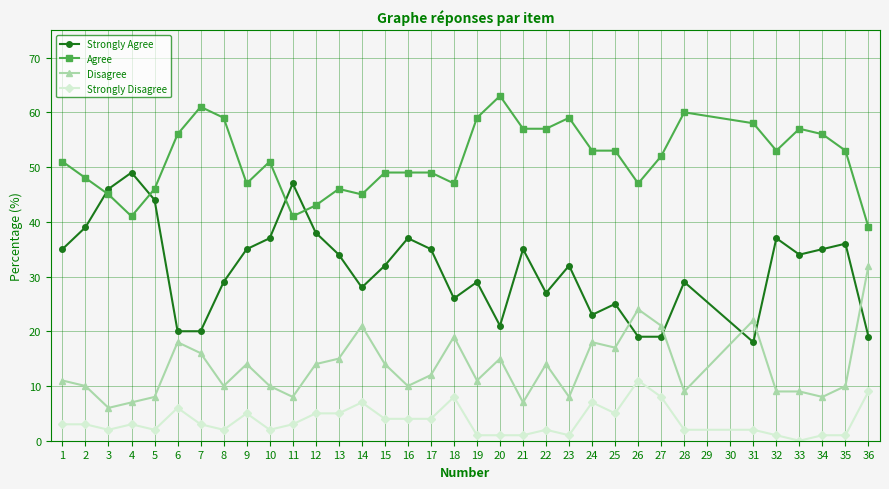

At 11, list the series in order from smallest to largest.

Strongly Disagree, Disagree, Agree, Strongly Agree